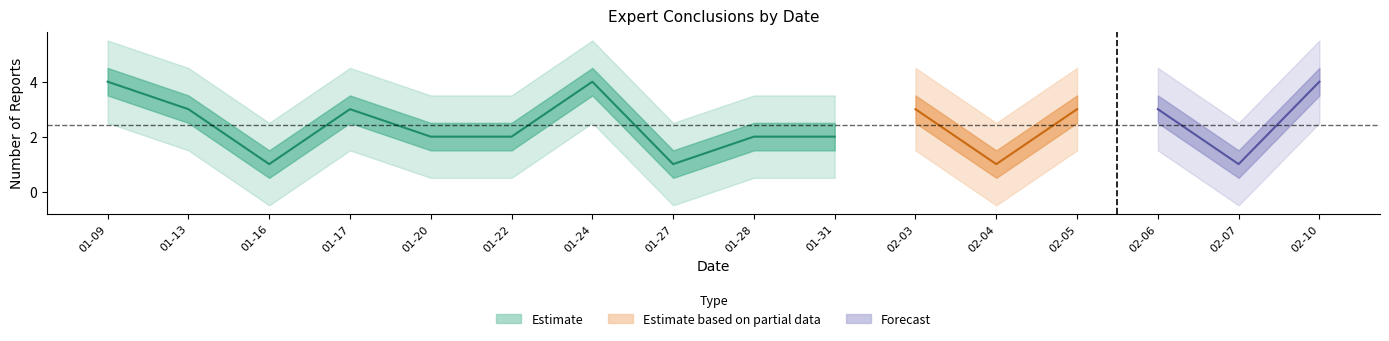

The value at 1 is 3. True or false?

True